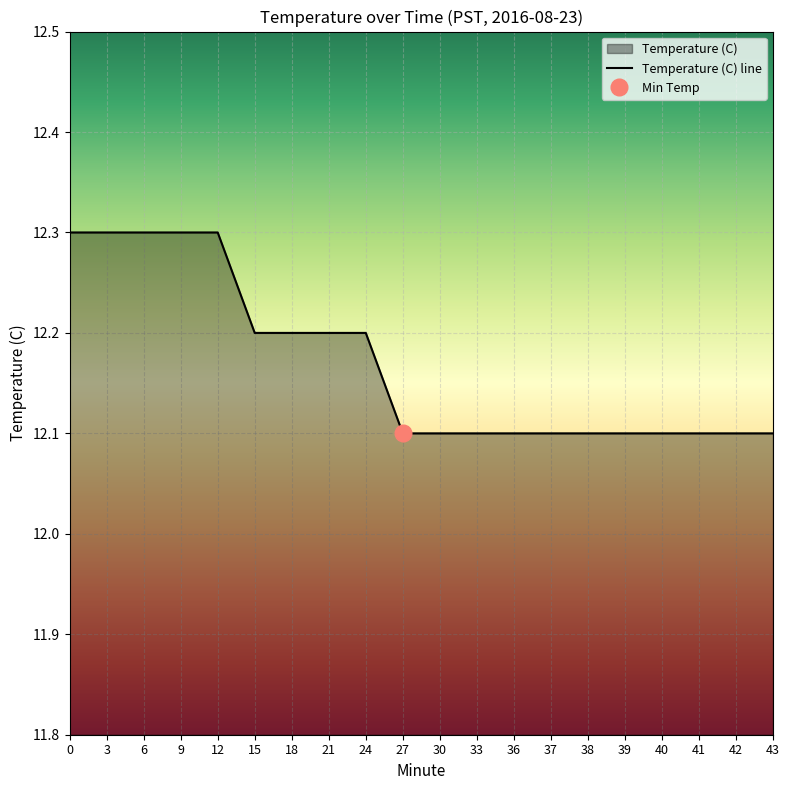

What is the minimum value shown in the chart?

12.1